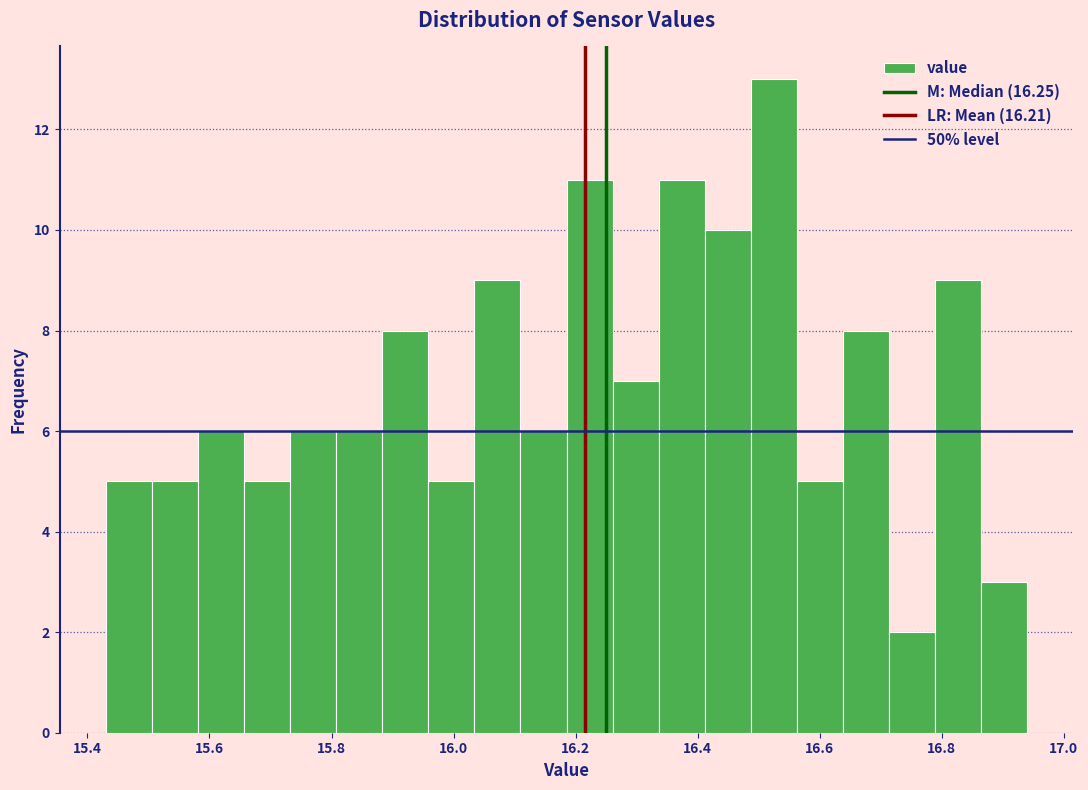

Read against the x-axis, roughly where is the centre of the tallest bar?

16.52